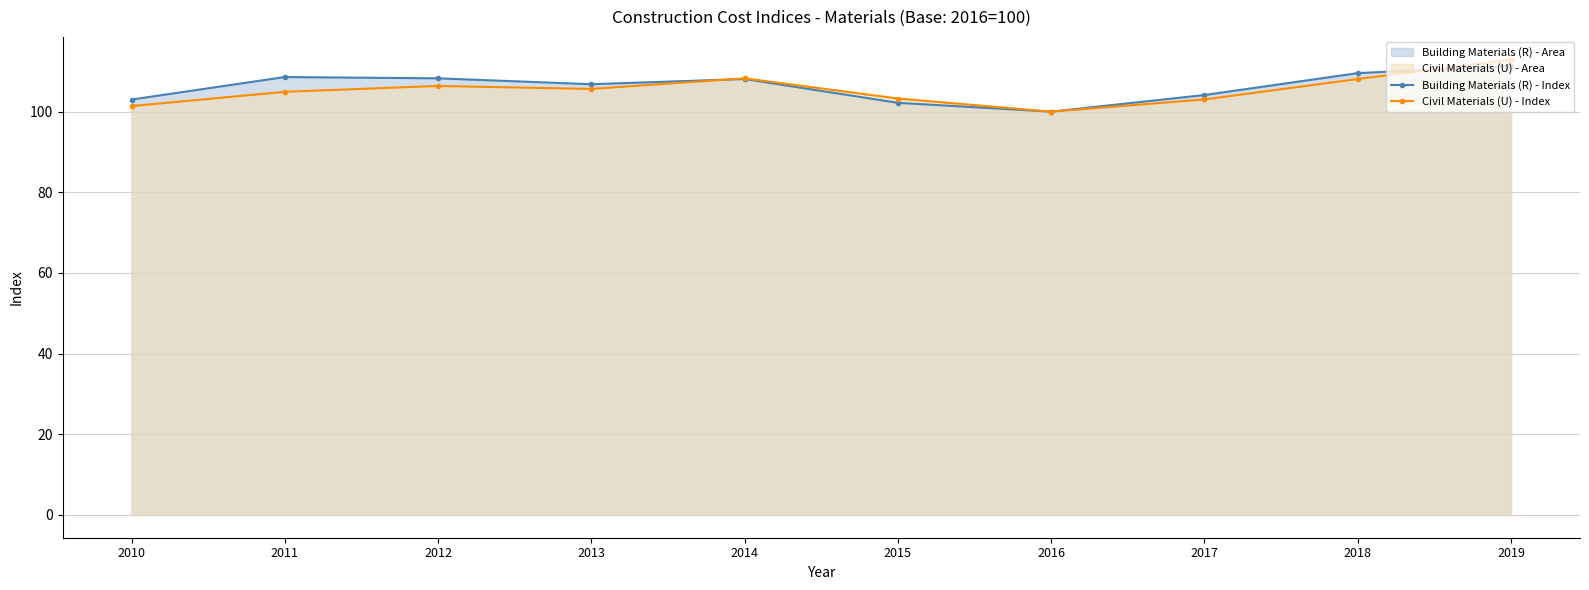

What is the difference between the highest and lowest values at 2012?

1.9